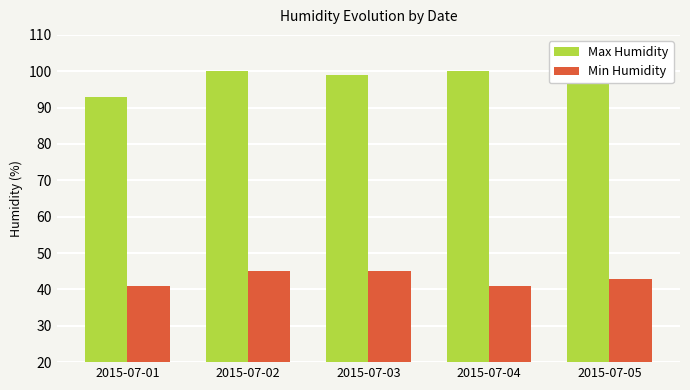

Where is Min Humidity nearest to the value 43?

2015-07-05